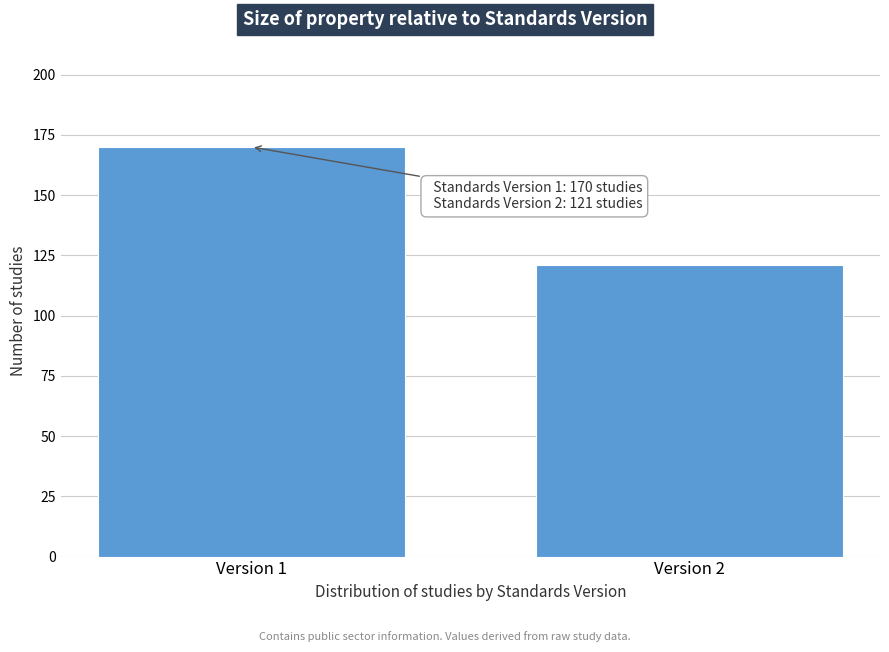

Reading left to right, list all the values displayed in this chart.

170	121